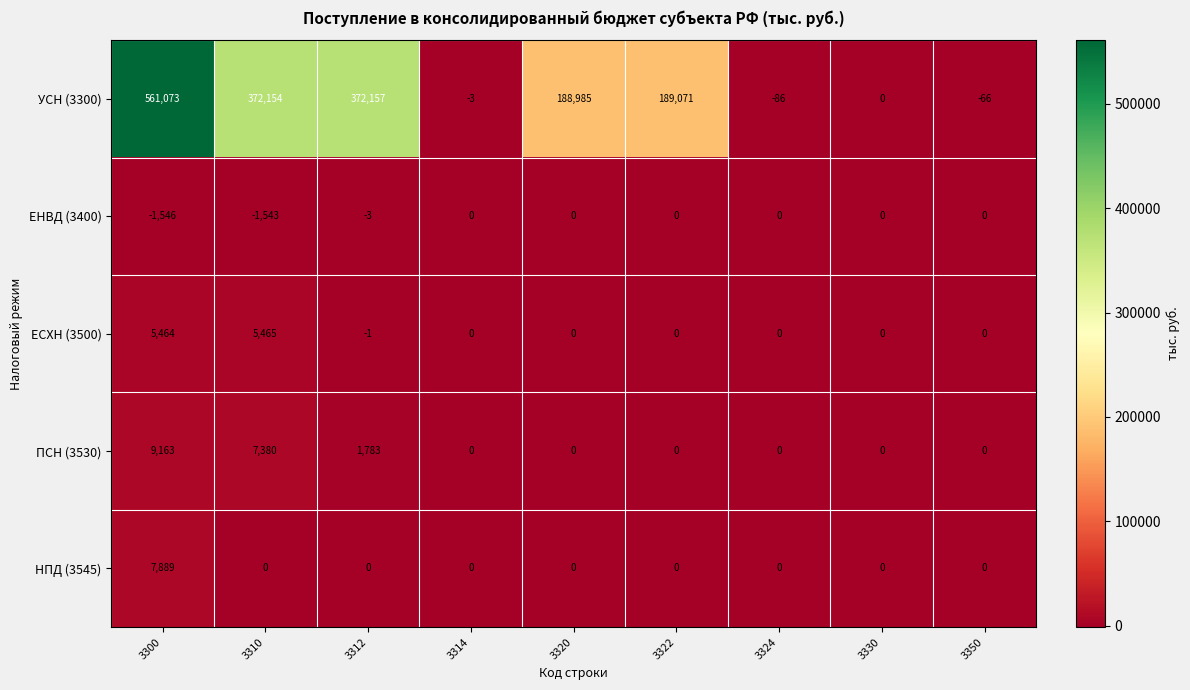

What is the total value across all series at 3350?

-66